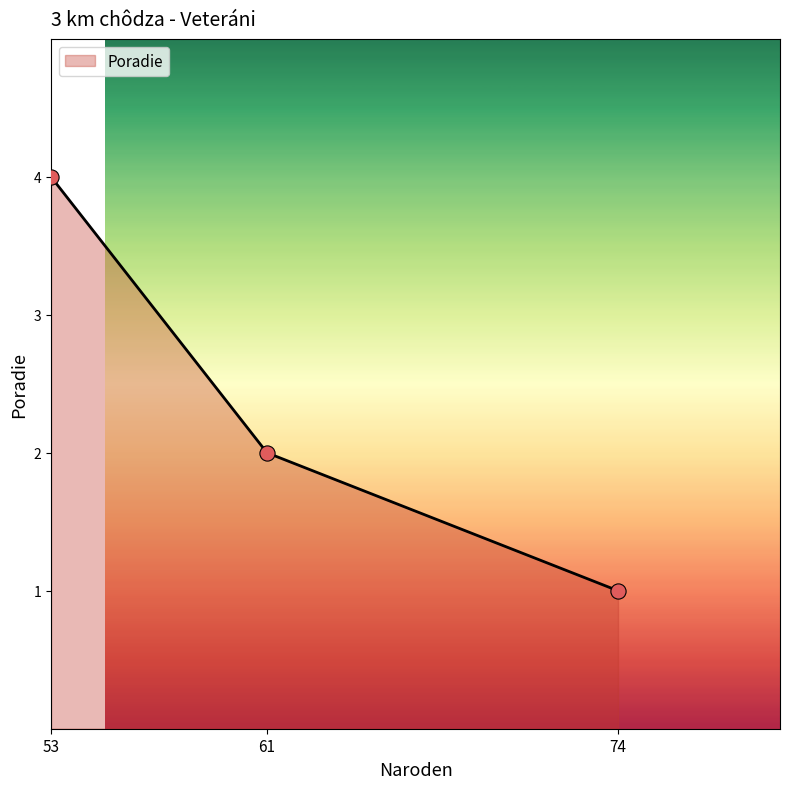

What is the ratio of the value at 61 to the value at 74?

2.0